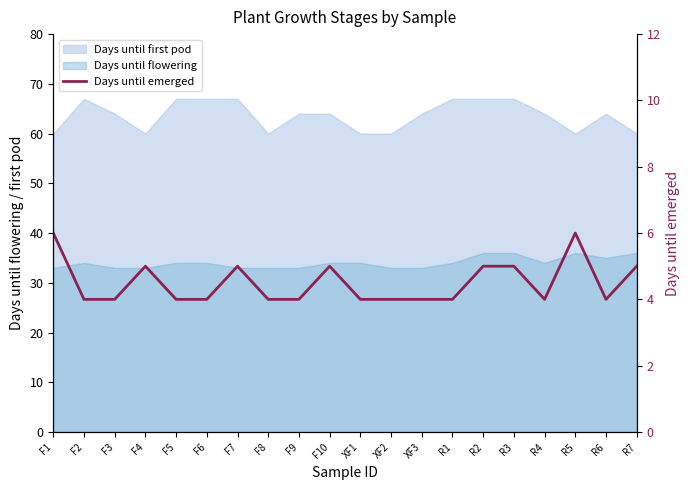

Reading left to right, extract all data points from this chart.

6	4	4	5	4	4	5	4	4	5	4	4	4	4	5	5	4	6	4	5